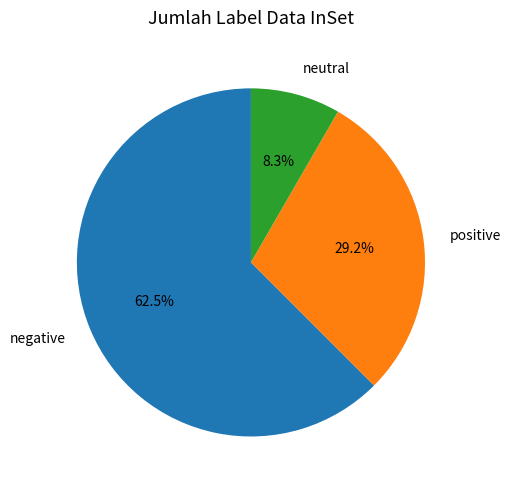

Rank the categories by value from lowest to highest.

neutral, positive, negative